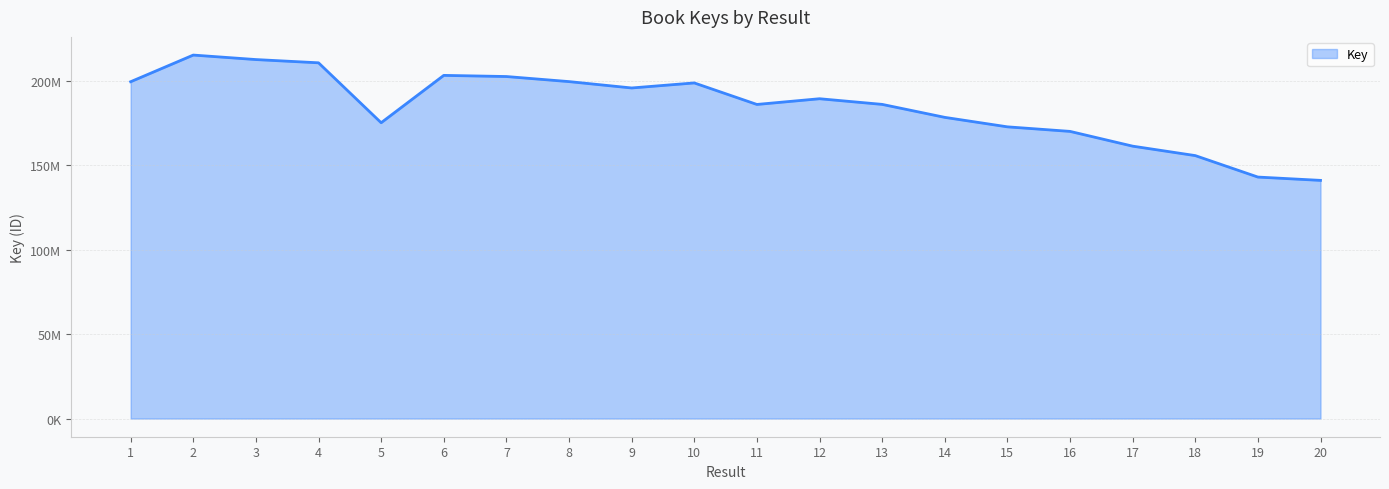

At which label does the data first exceed 189381278?

1